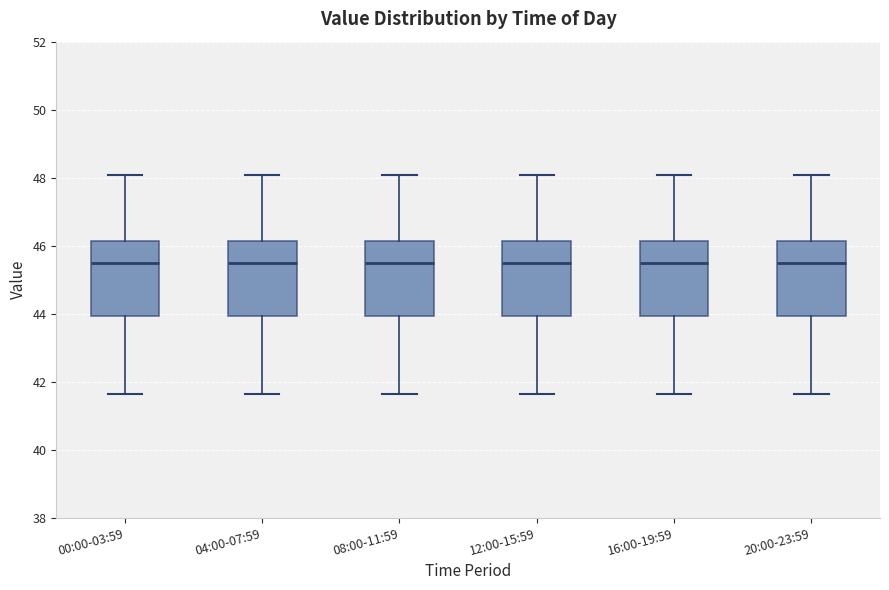

Reading left to right, read every box against the y-axis: the position of its median line, the range the box covers, and the ends of its whiskers. The values are not printed on the chart, so give them approximately, as read against the axis.

00:00-03:59: median 45.4, box 44.0 to 46.2, whiskers 41.6 to 48.0
04:00-07:59: median 45.4, box 44.0 to 46.2, whiskers 41.6 to 48.0
08:00-11:59: median 45.4, box 44.0 to 46.2, whiskers 41.6 to 48.0
12:00-15:59: median 45.4, box 44.0 to 46.2, whiskers 41.6 to 48.0
16:00-19:59: median 45.6, box 44.0 to 46.2, whiskers 41.6 to 48.0
20:00-23:59: median 45.4, box 44.0 to 46.2, whiskers 41.6 to 48.0